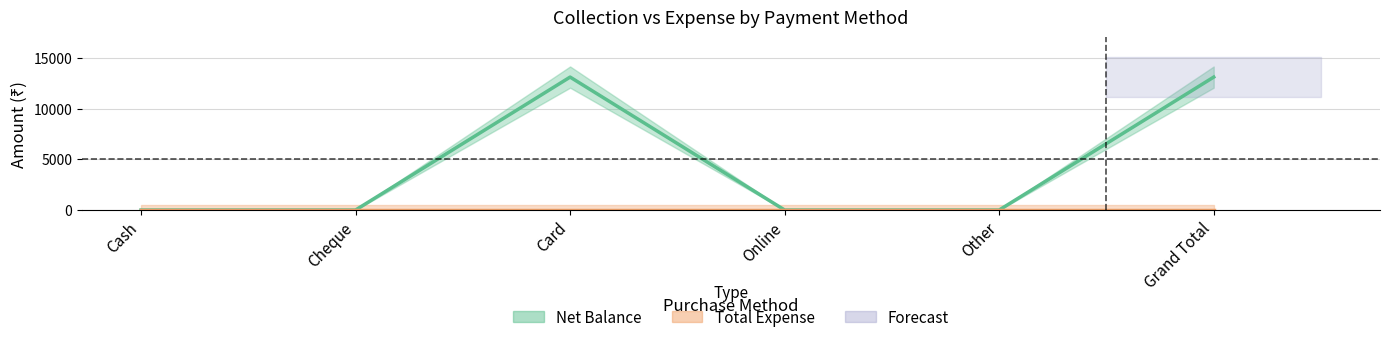

Does the chart have visible grid lines?

Yes